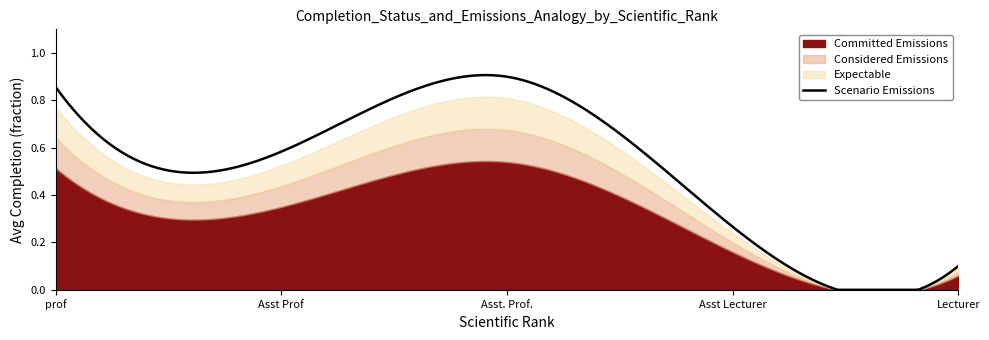

What is the average value of the Expectable series?

0.5